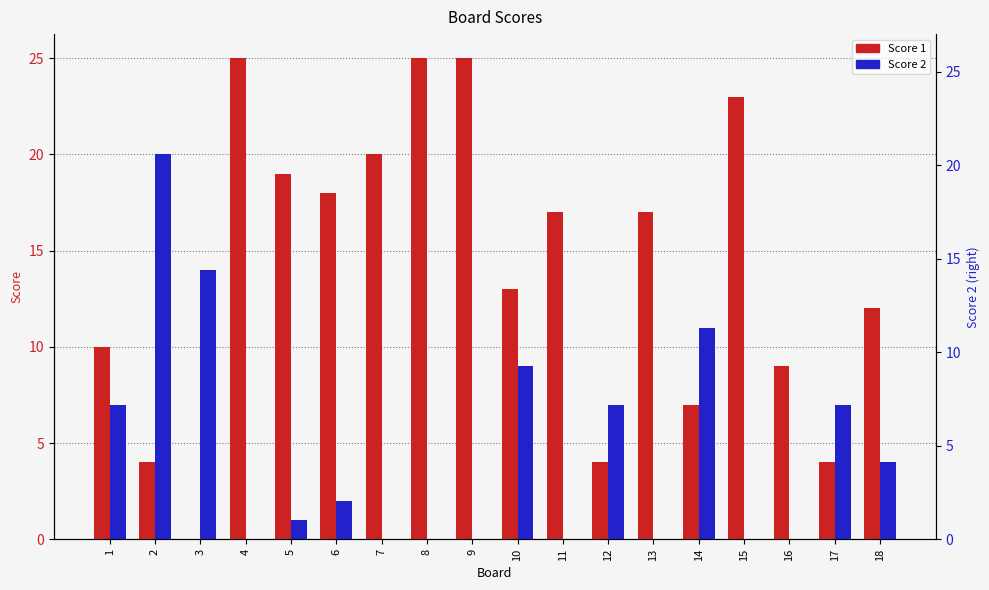

Which label corresponds to the smallest value in the chart?

3